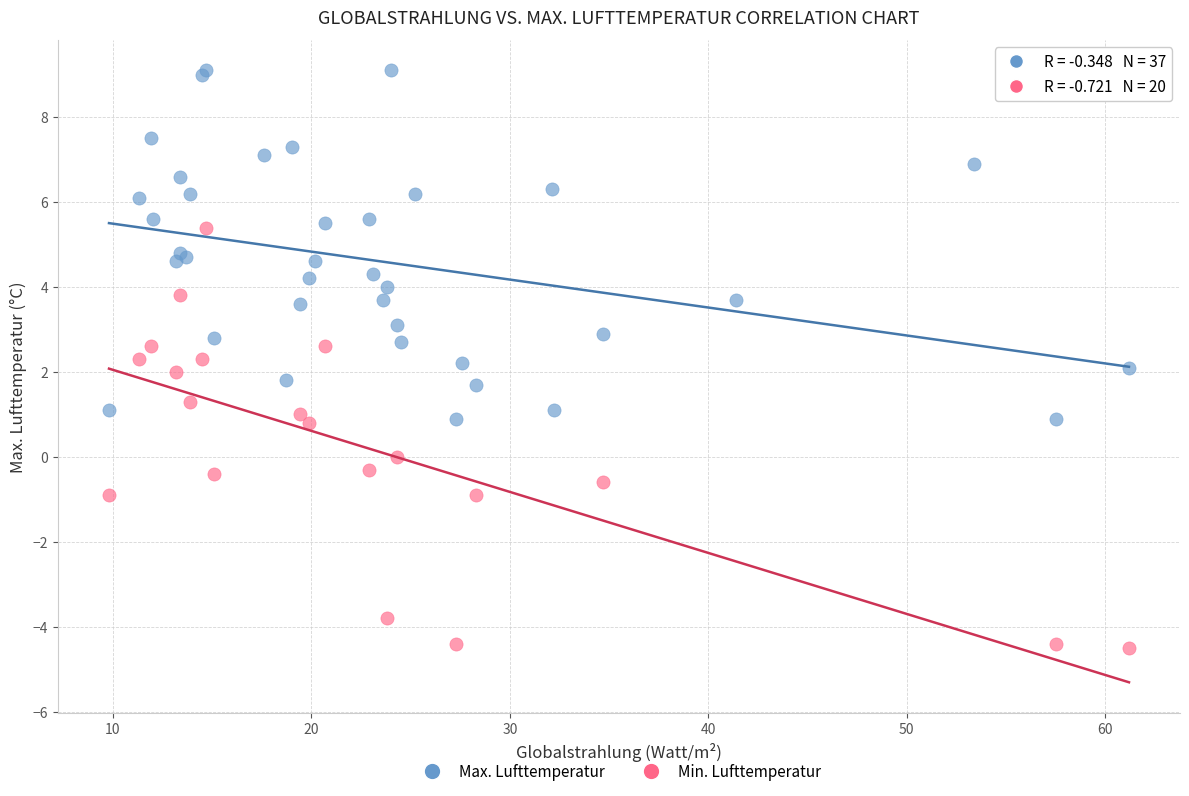

Which series contains the lowest Y value?

Min. Lufttemperatur